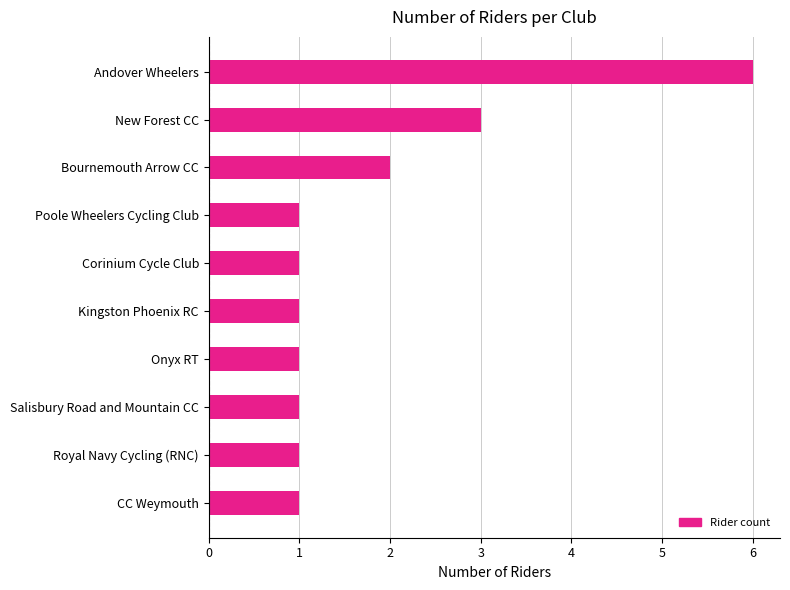

Does the chart contain stacked bars?

No